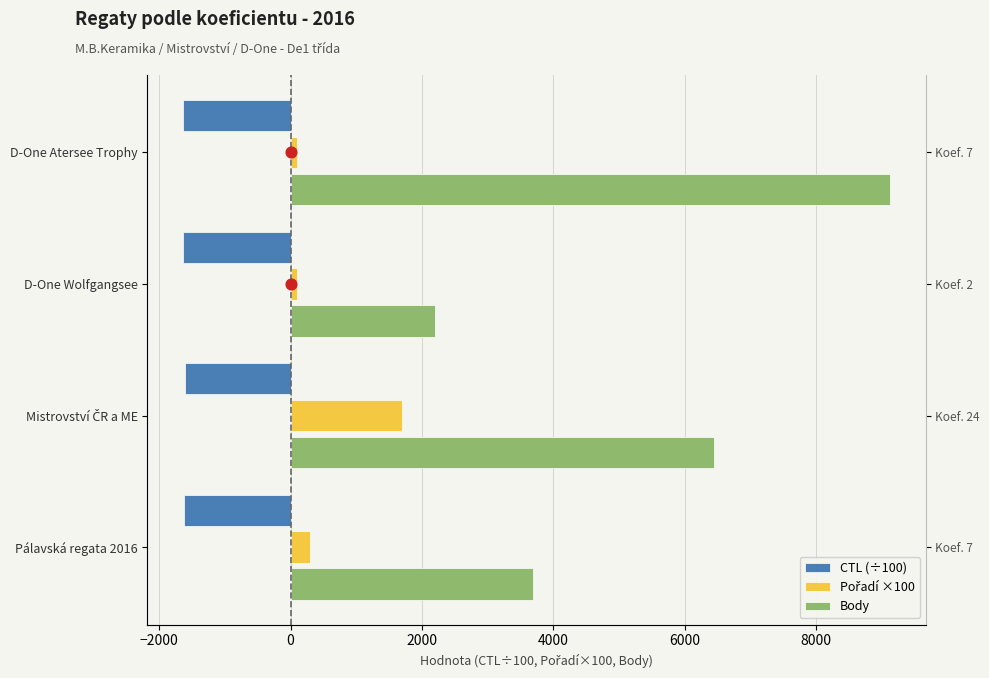

At how many categories does at least one series exceed 2151?

4